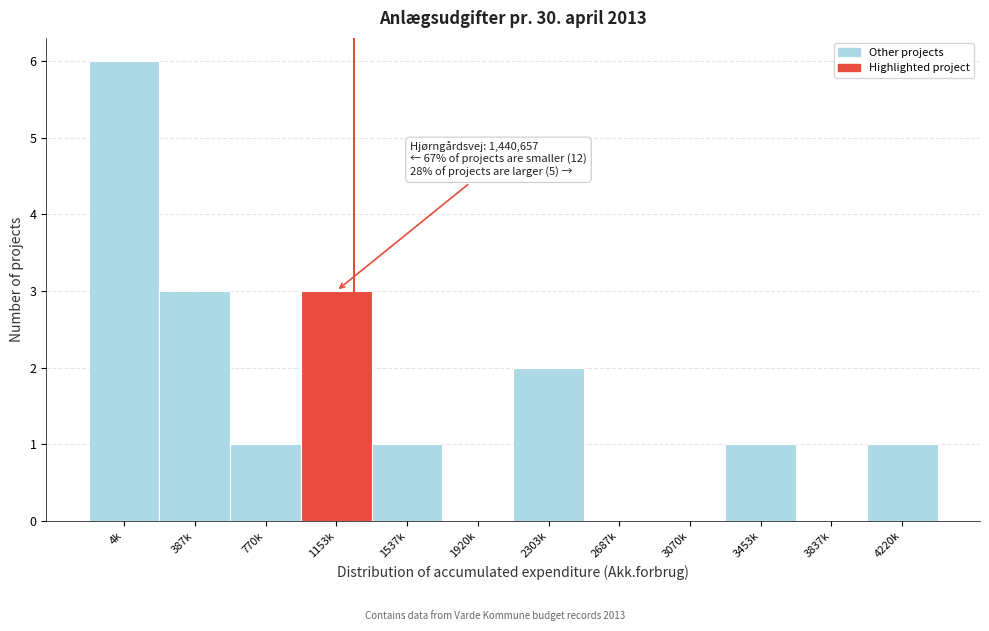

Reading right to left, list all the values displayed in this chart.

4220k=1	3837k=0	3453k=1	3070k=0	2687k=0	2303k=2	1920k=0	1537k=1	1153k=3	770k=1	387k=3	4k=6